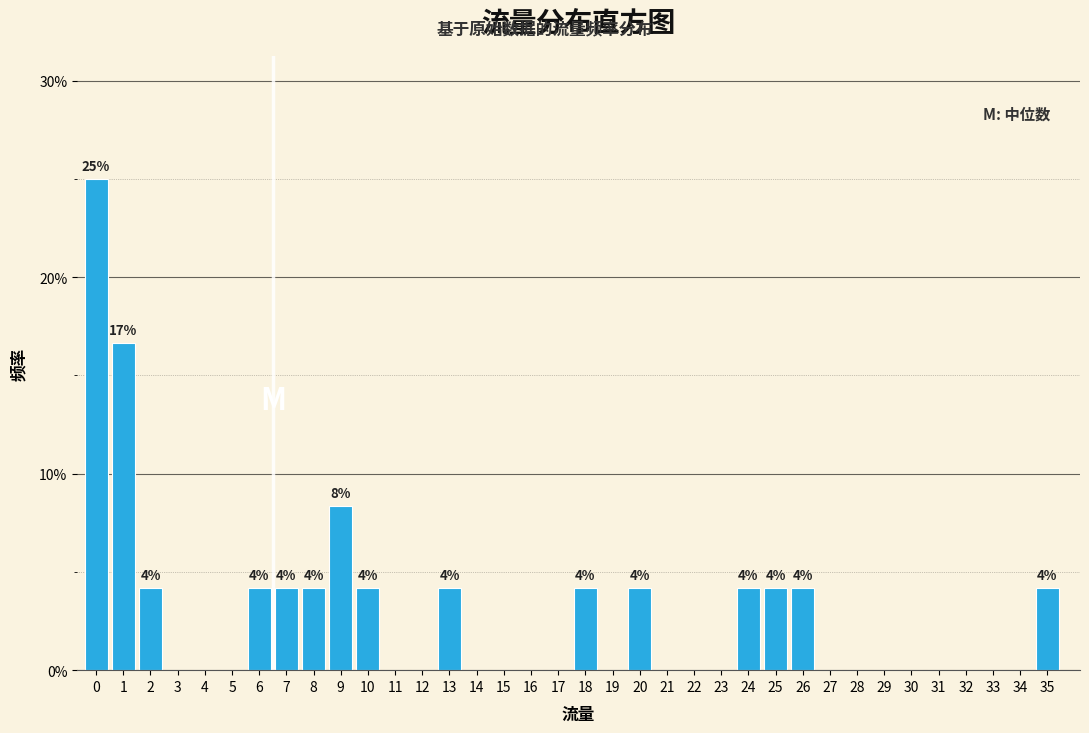

True or false: the data shows 4.2 at 2.

True